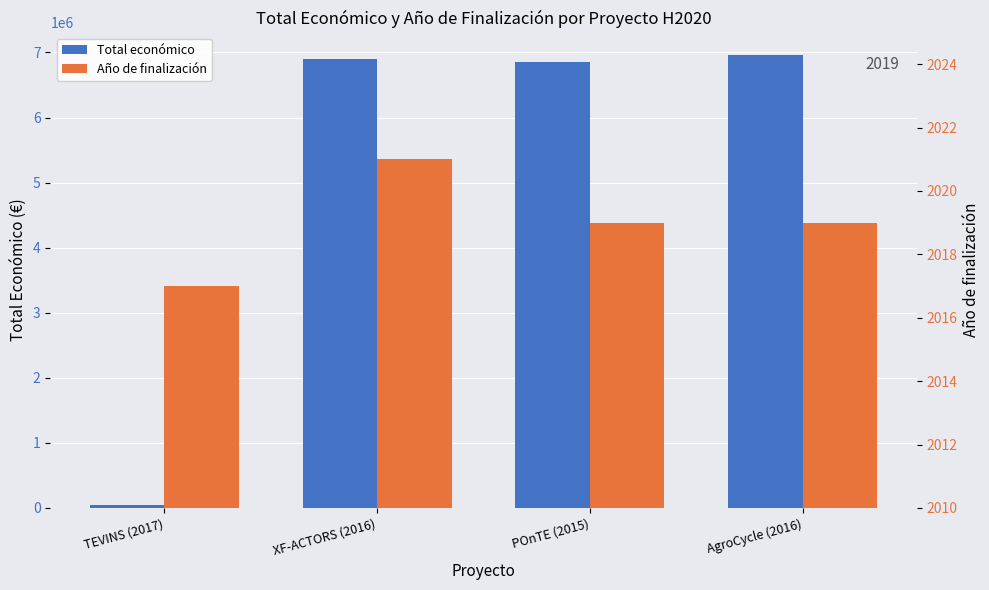

Which series has the largest total across all categories?

Total económico